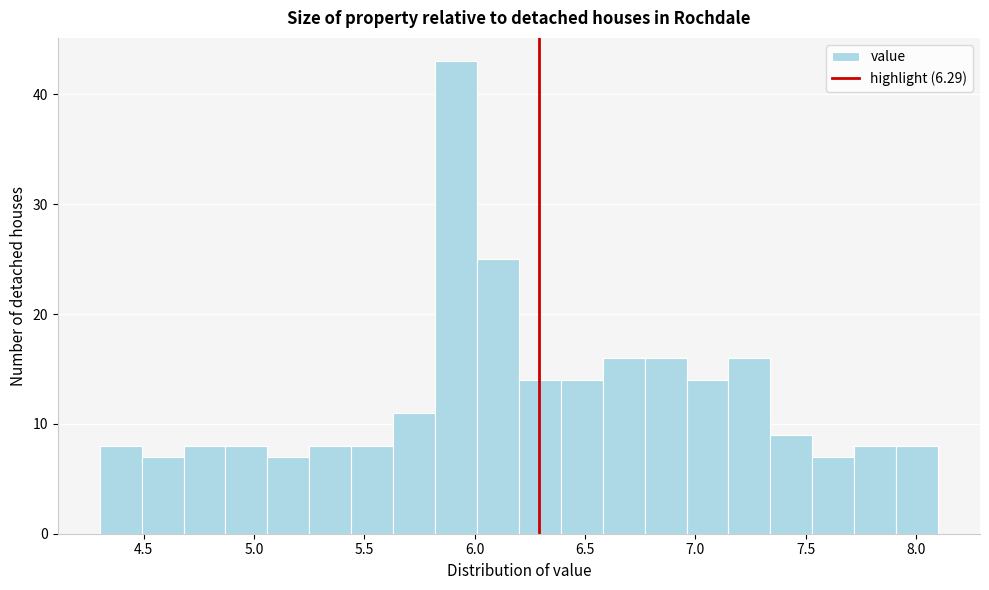

Read against the x-axis, roughly where is the centre of the tallest bar?

5.90